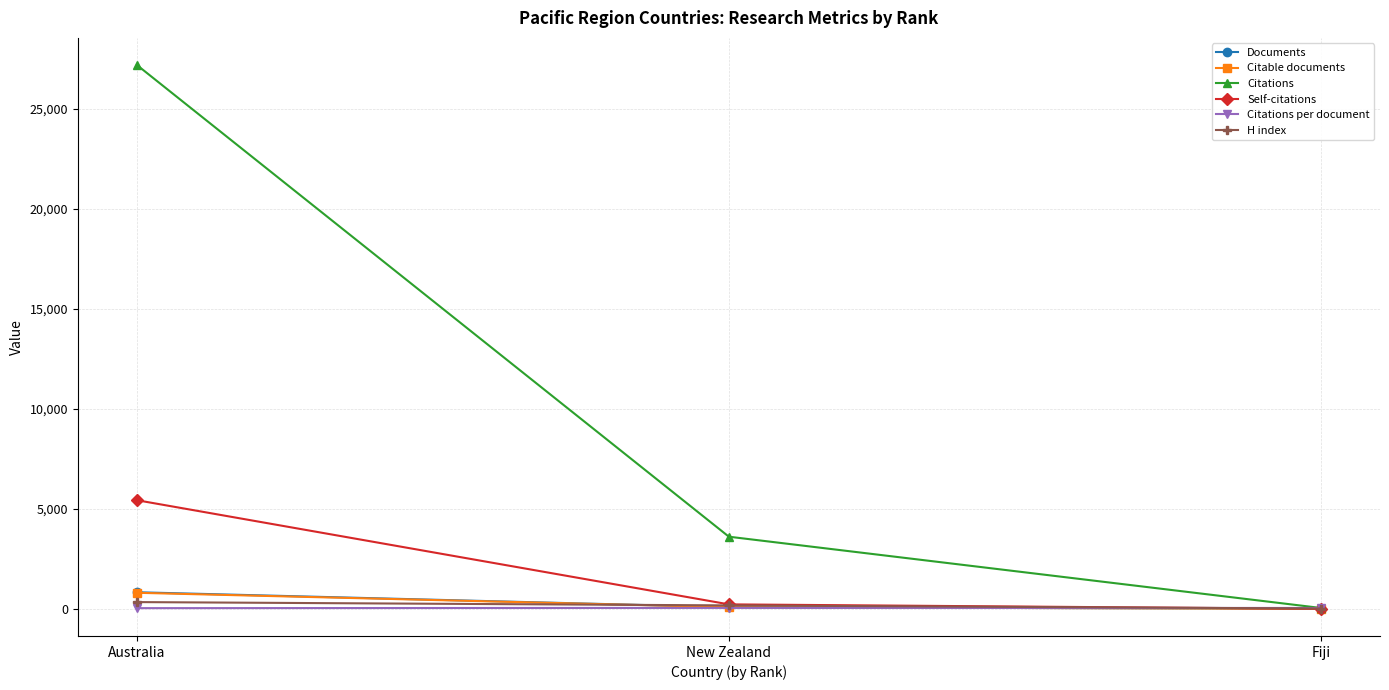

What is the highest value of the Citations series?

27185.0